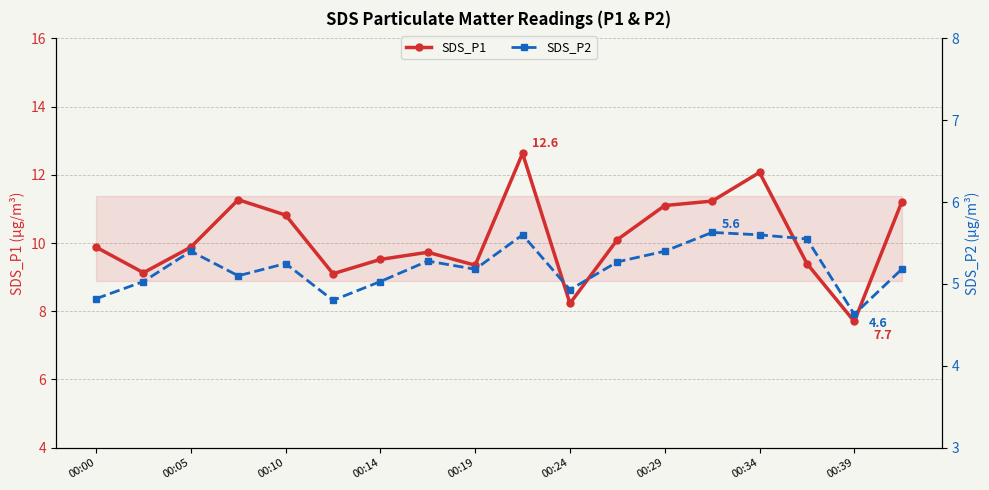

At which label does SDS_P1 reach its minimum?

00:39